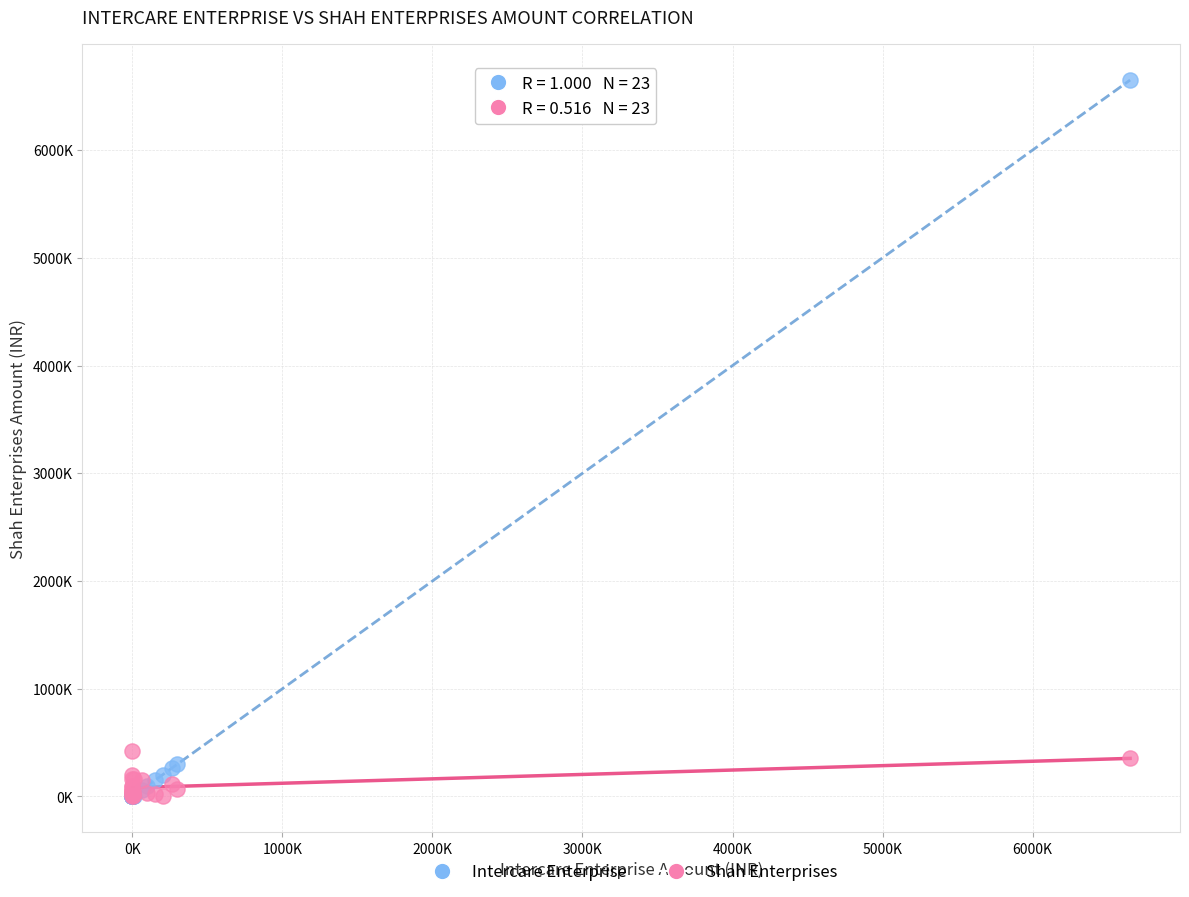

What are all the series names shown in the legend?

Intercare Enterprise, Shah Enterprises